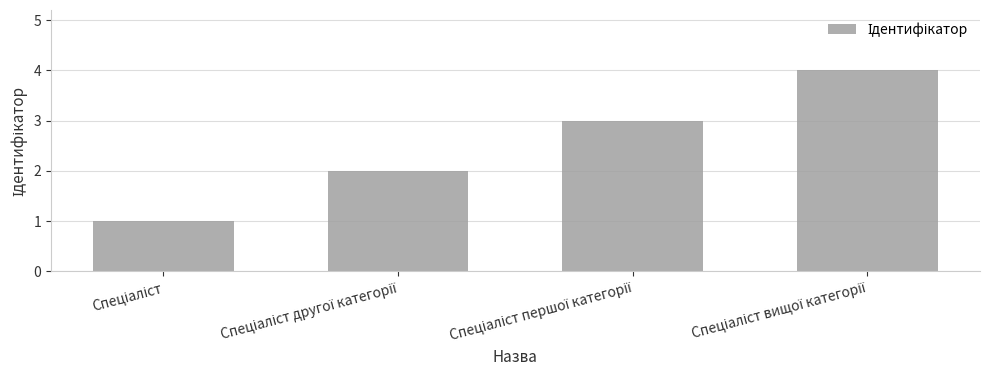

How many distinct data groups are displayed?

1